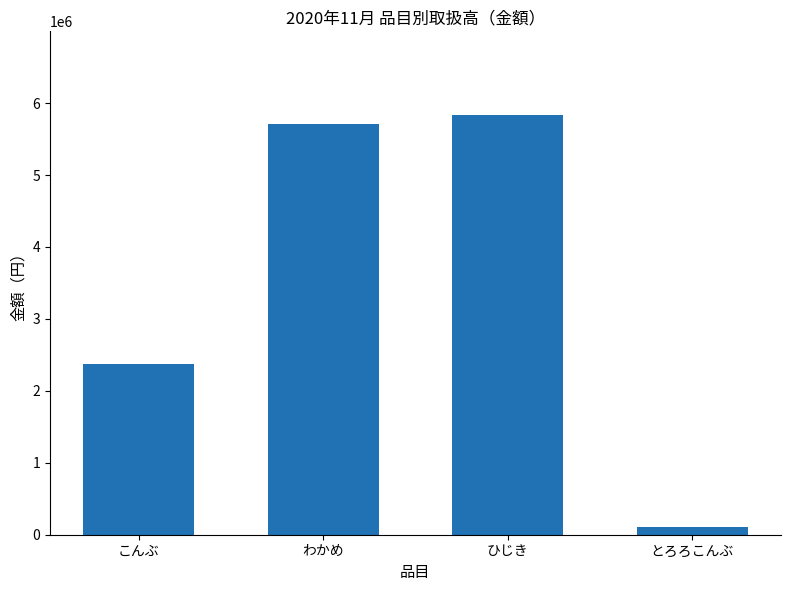

What is the maximum value shown in the chart?

5831095